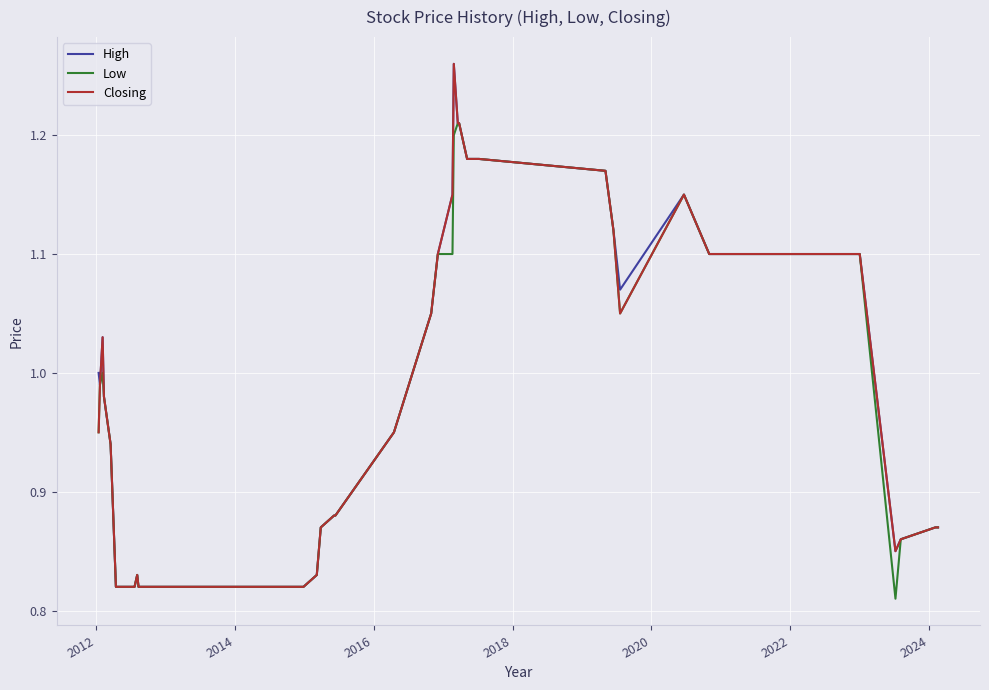

List the series in order of their overall mean, highest first.

High, Closing, Low